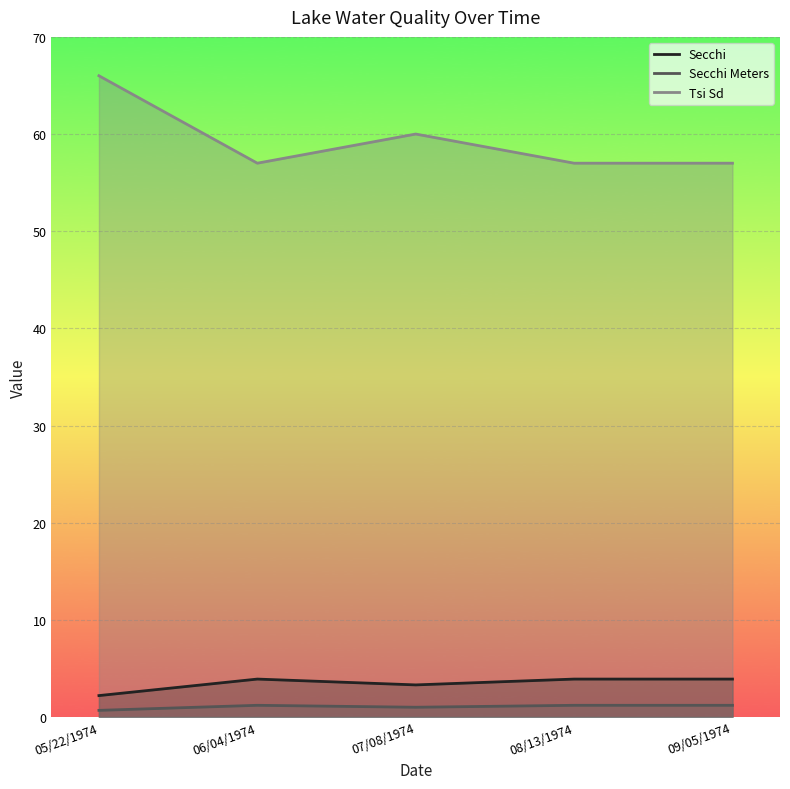

What position from the right is 09/05/1974?

1